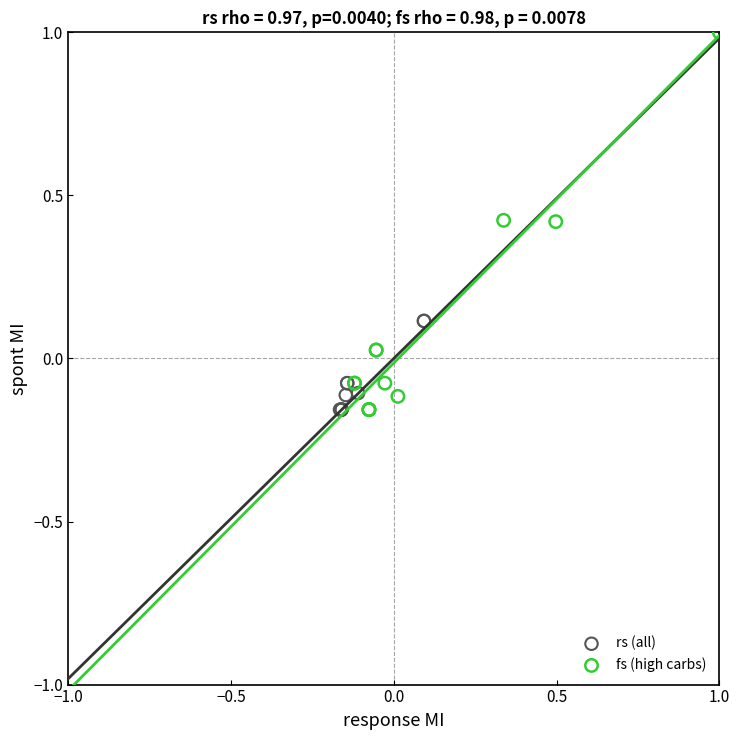

Which series has the widest spread of Y values?

fs (high carbs)